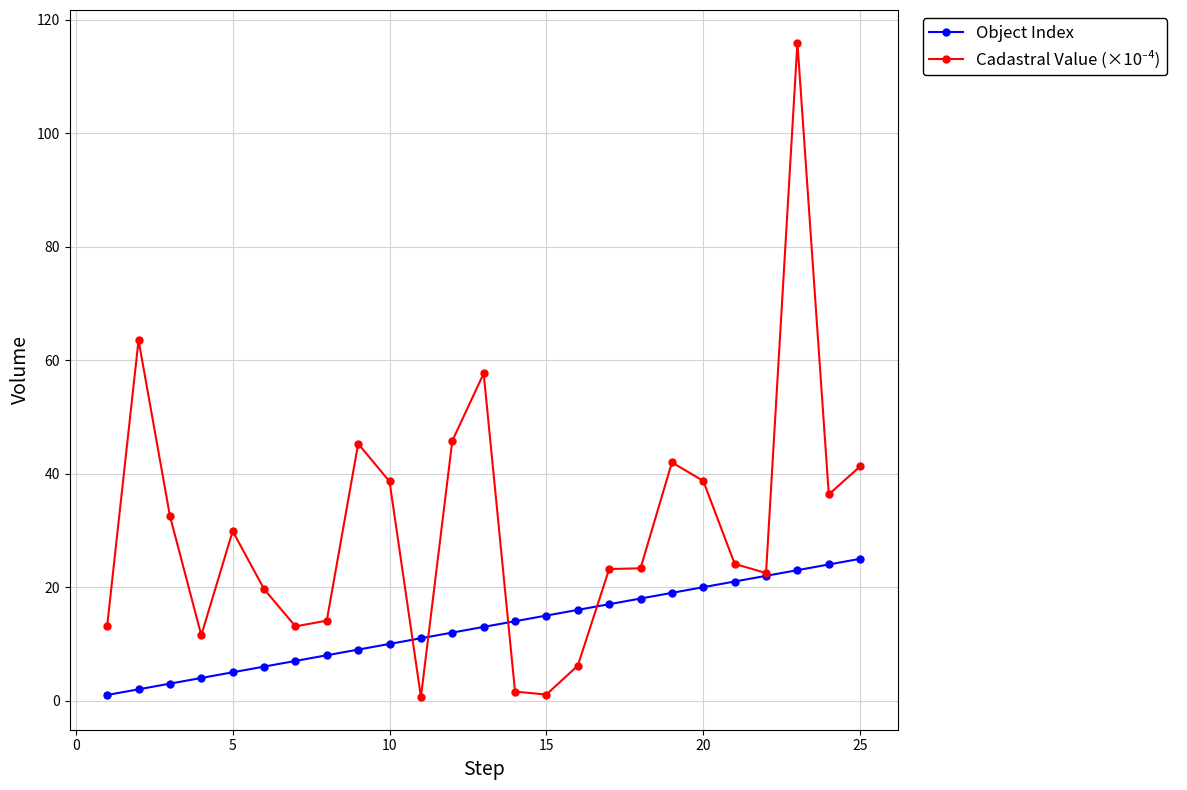

What is the value of the Object Index point at the 20th from the left?

20.0